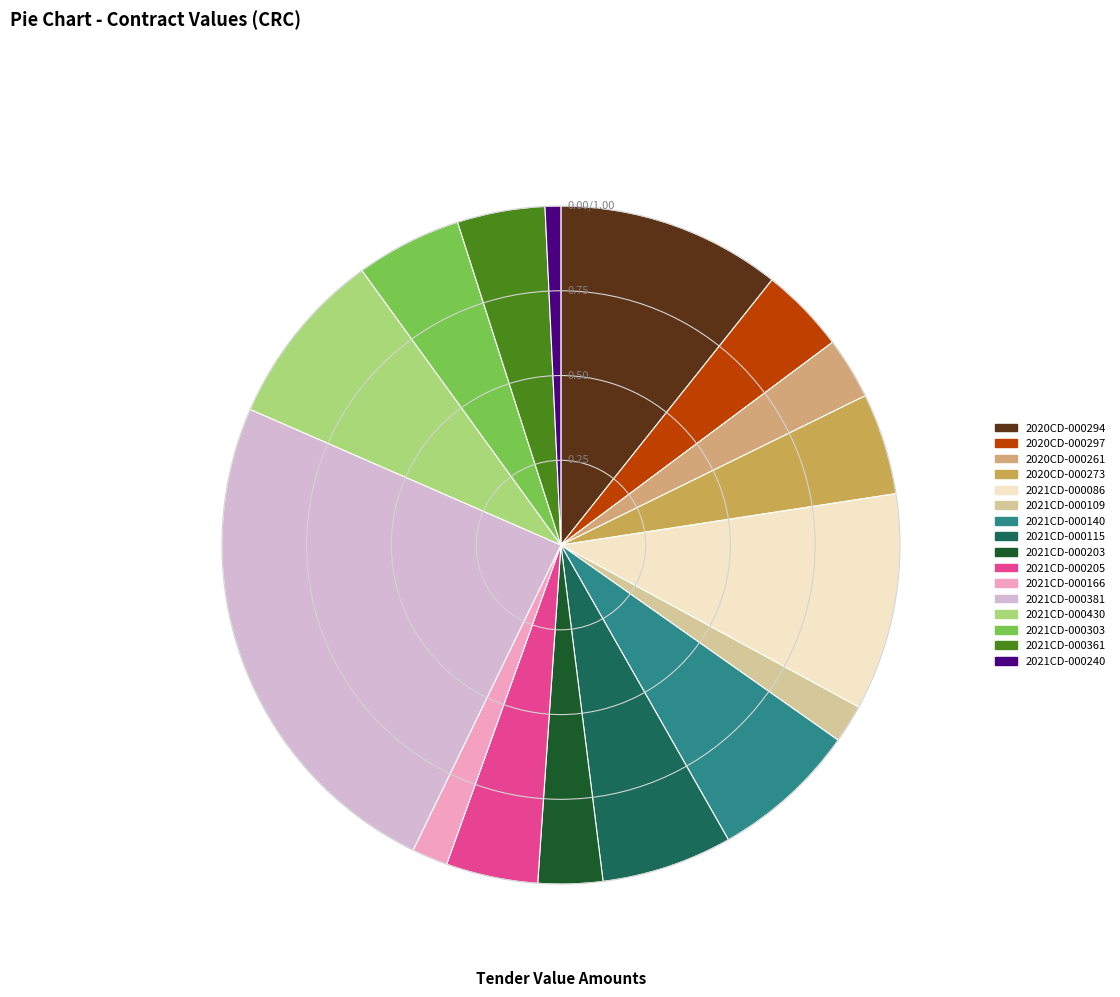

How many segments does this pie chart have?

16